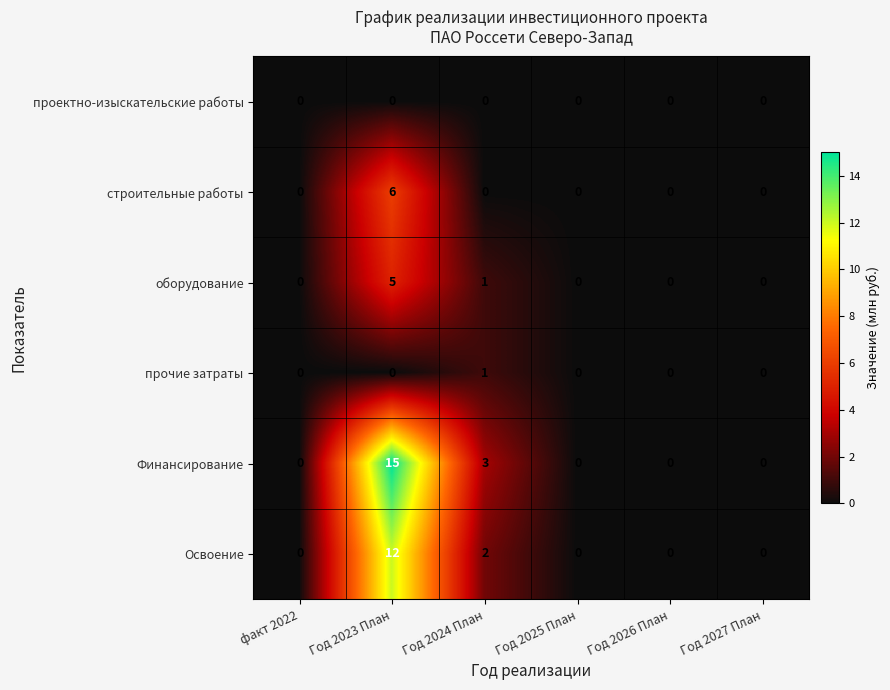

How many строительные работы values are between 0 and 1?

5